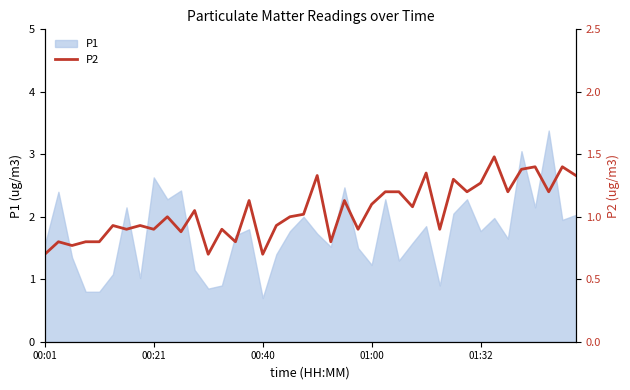

Count the number of categories in the chart.

40